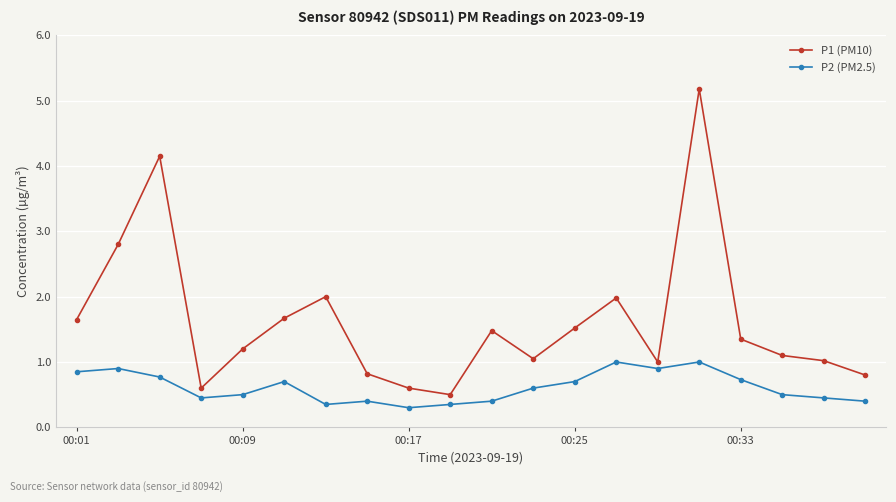

What is the value of the P1 (PM10) point at the 2nd from the left?

2.8